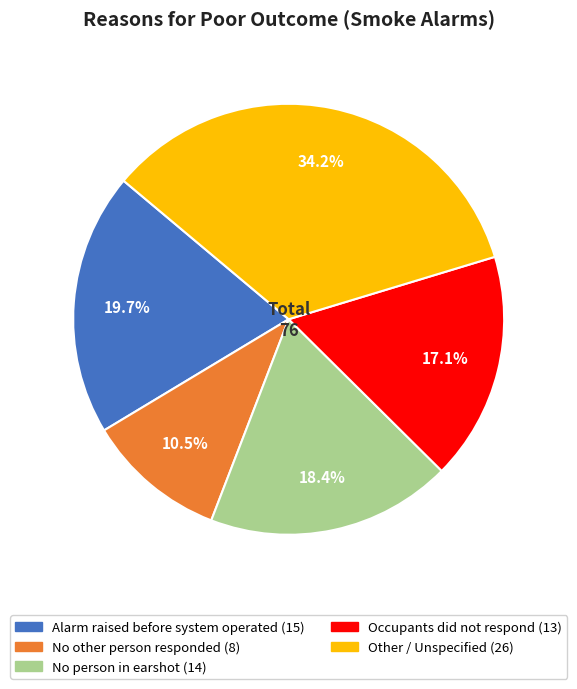

Does any single category account for the majority?

No